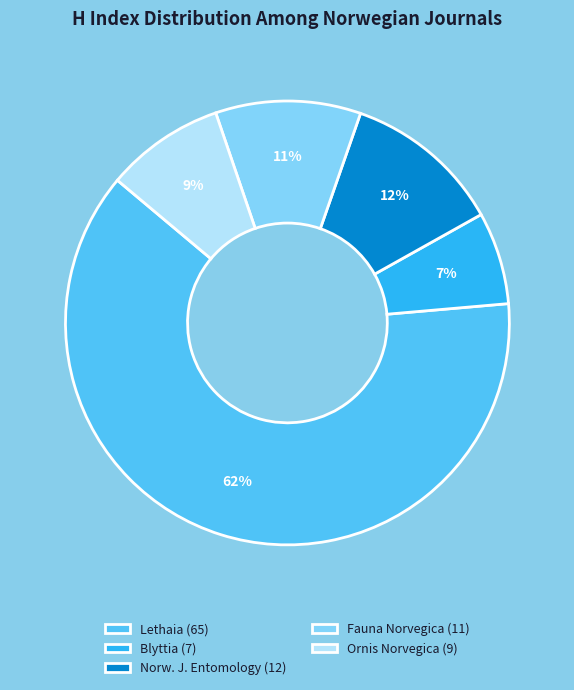

How many slices are in this pie chart?

5